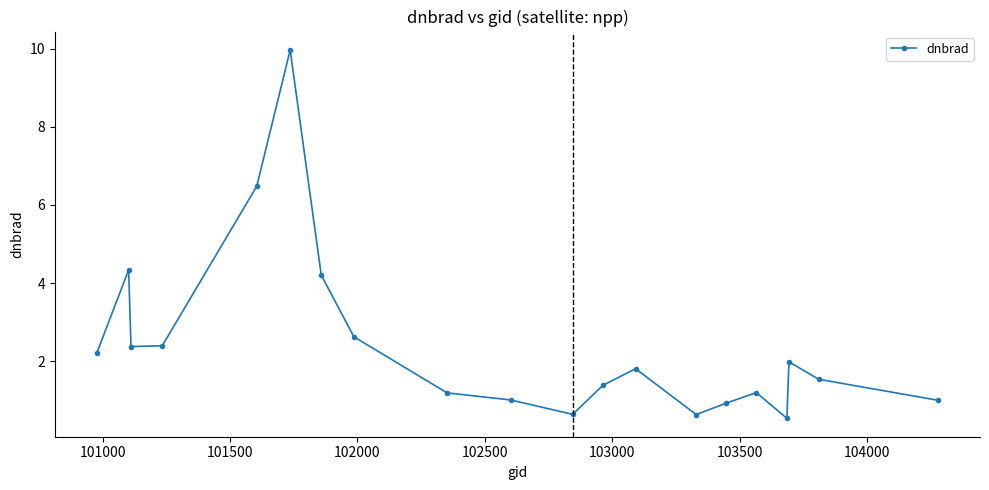

What is the difference between the maximum and minimum values?

9.4